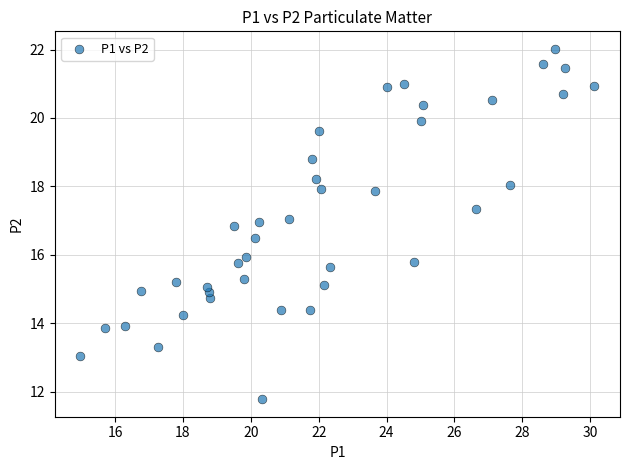

What is the range of Y values (max minus min)?

10.2